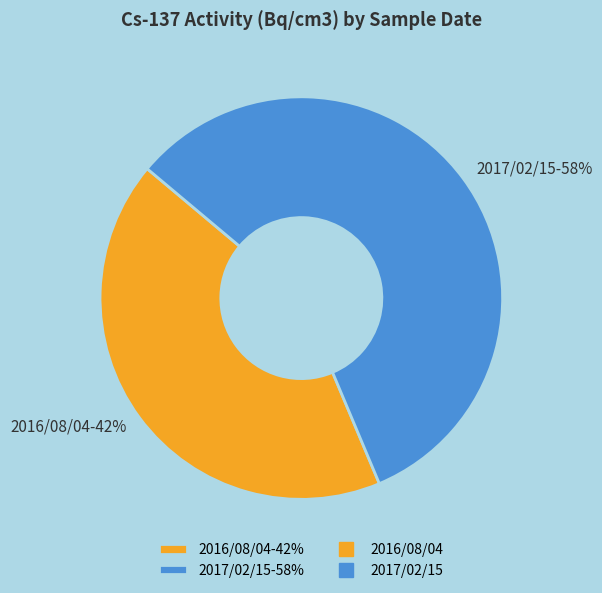

Is 2017/02/15 the majority of the pie?

Yes